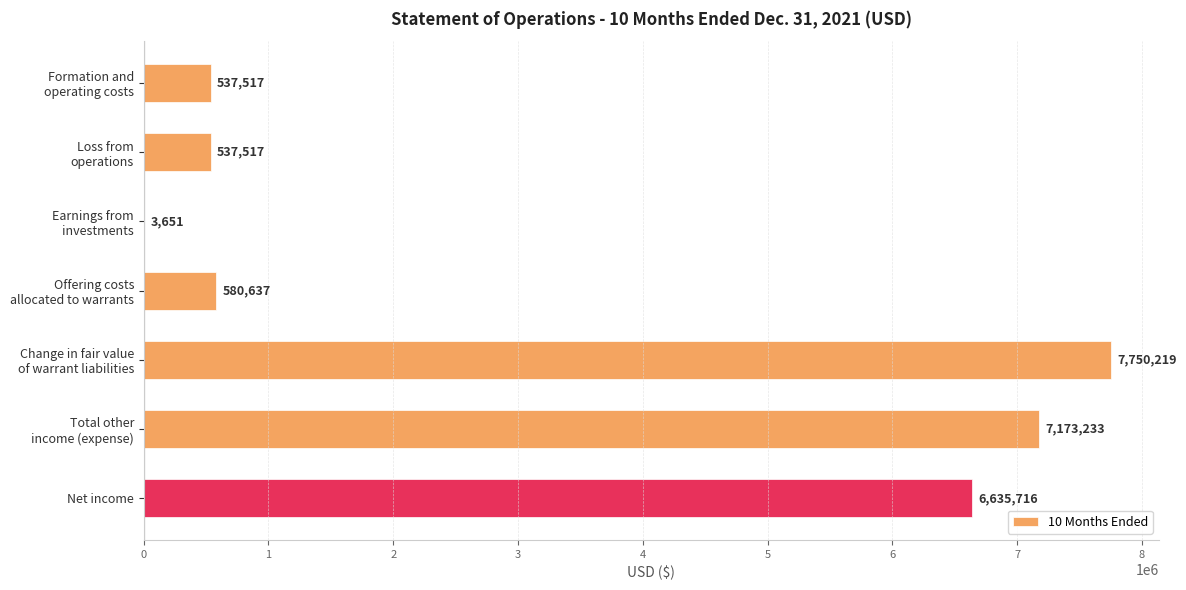

What is the greatest value displayed?

7750219